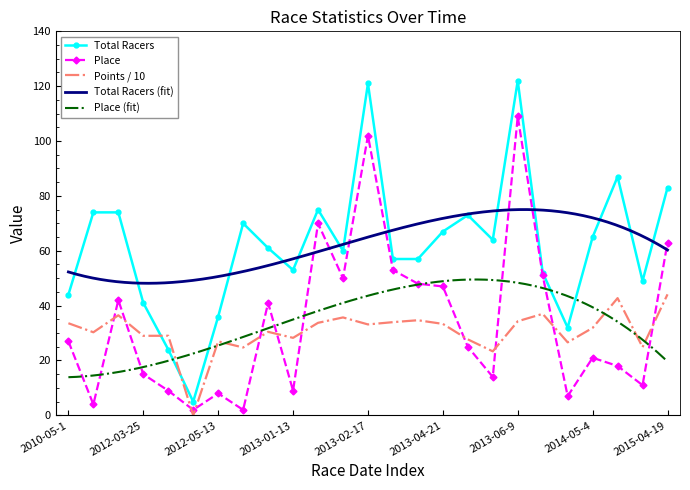

Between which two adjacent categories do Points and Total Racers first intersect?

2012-03-25 and 2012-03-31